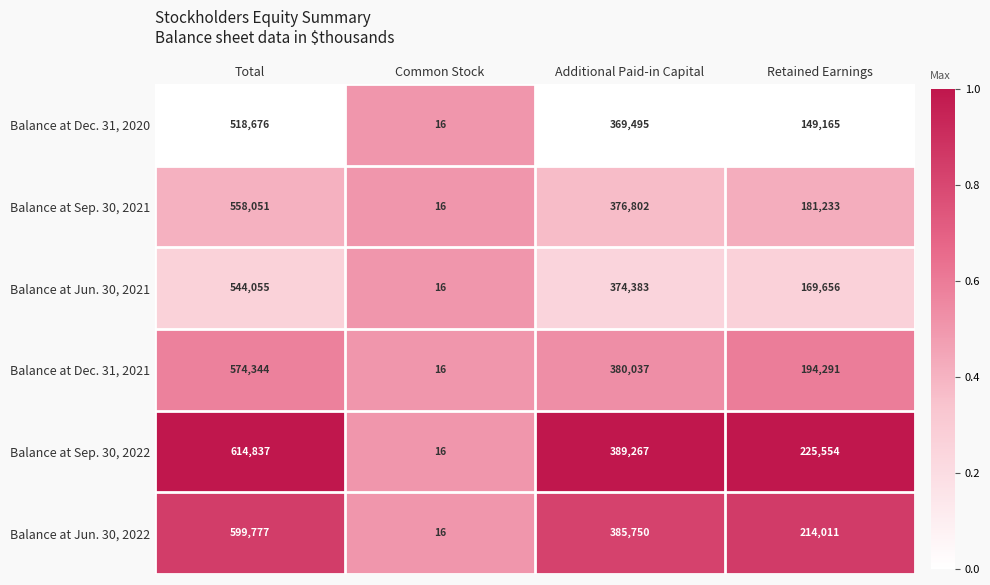

Is it true that Balance at Sep. 30, 2021 equals 181233 at Retained Earnings?

True